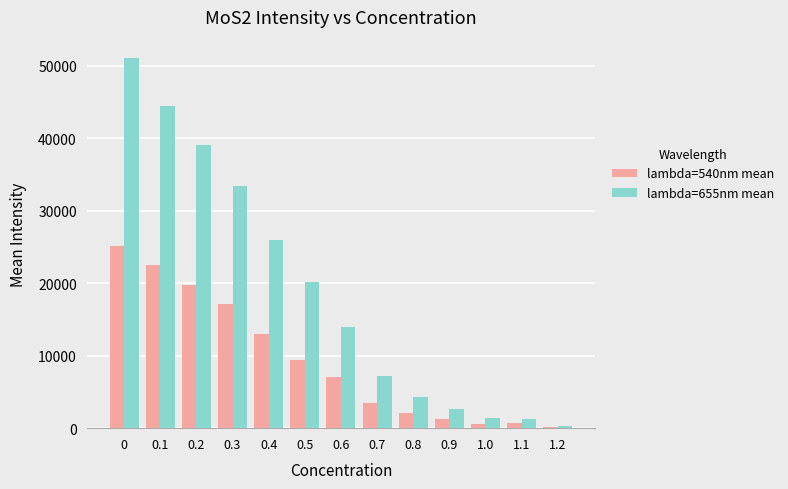

Which series has the largest total across all categories?

lambda=655nm mean